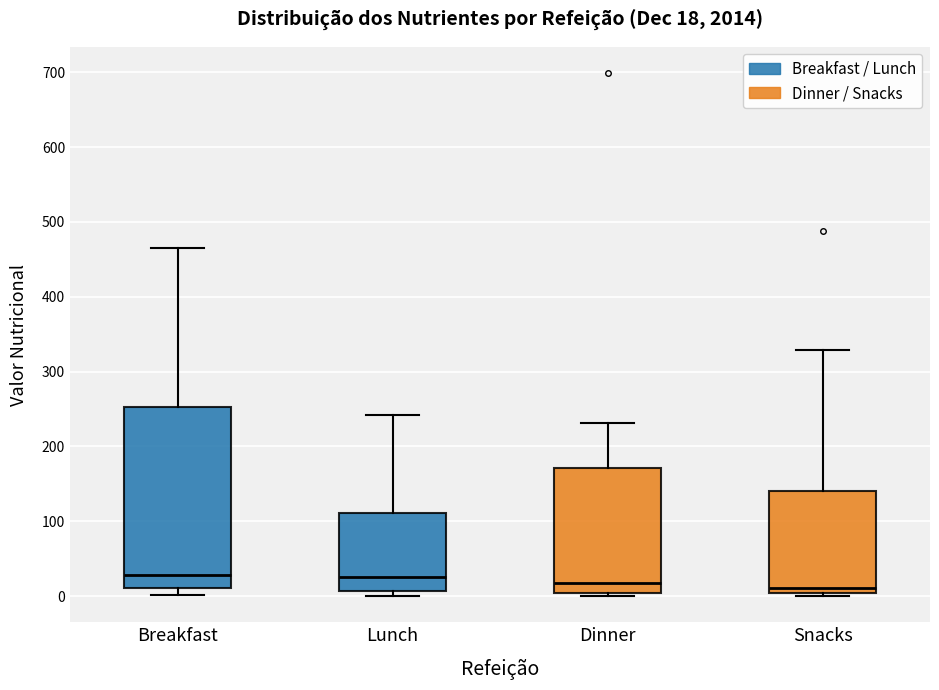

Which box is the tallest, from its lower edge to its upper edge?

Breakfast